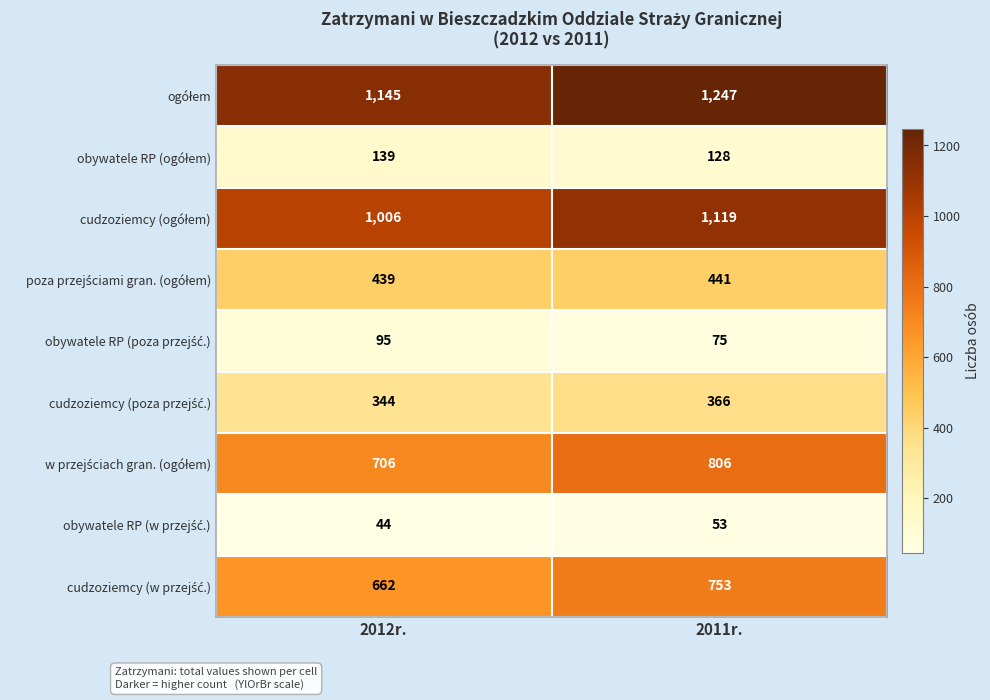

Count the number of data series in this chart.

9